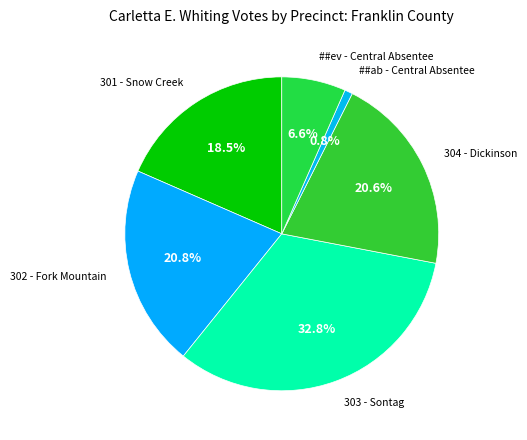

Count the number of slices in the pie.

6